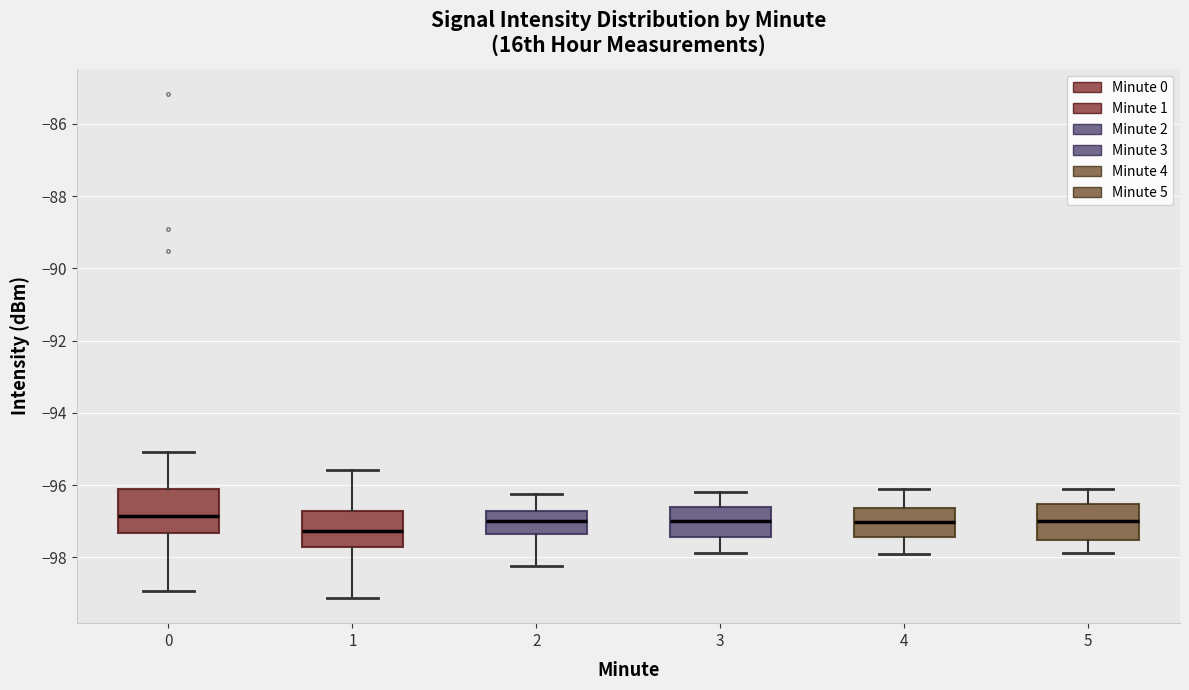

Where does the median line of the box at x = 1 sit on the y-axis? The values are not printed on the chart, so give them approximately, as read against the axis.

-97.2